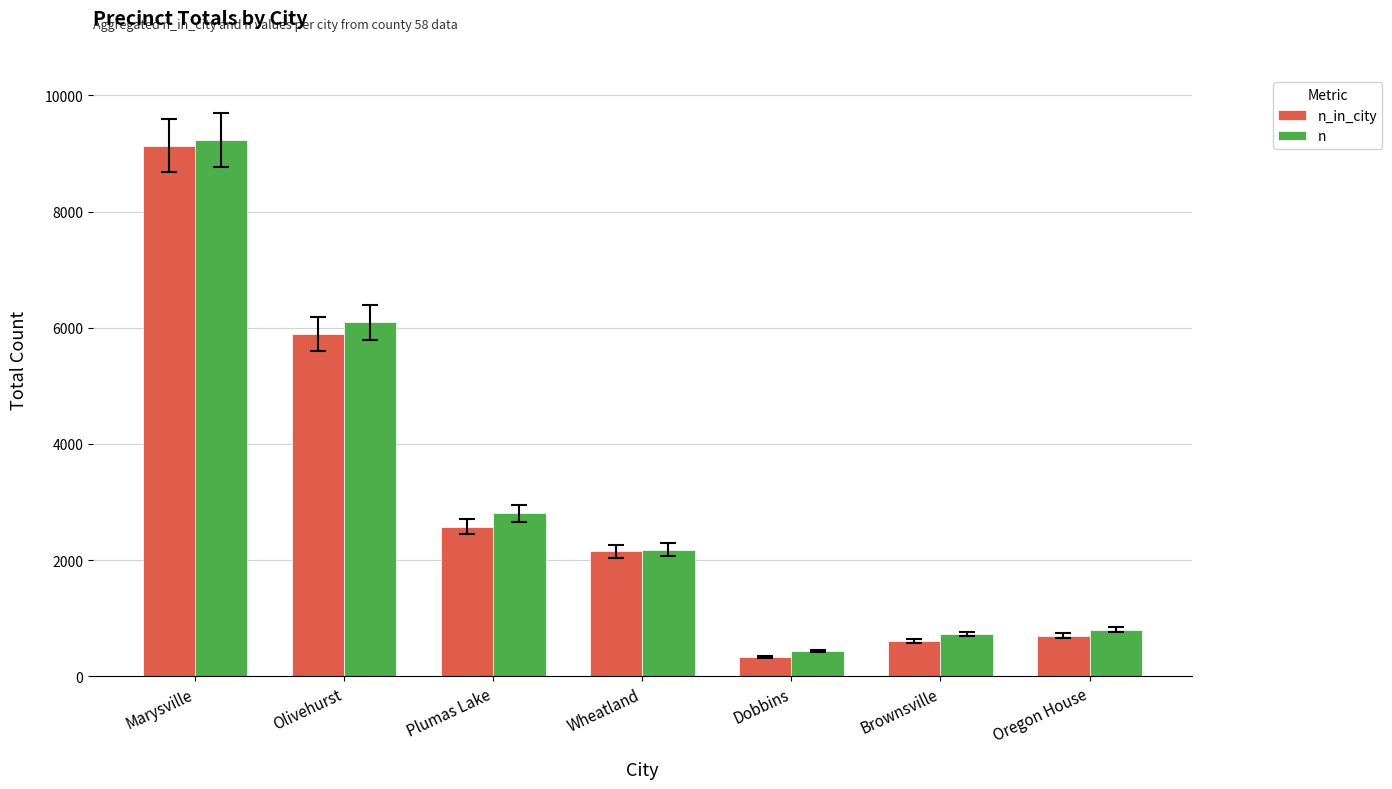

Which series has the largest total across all categories?

n